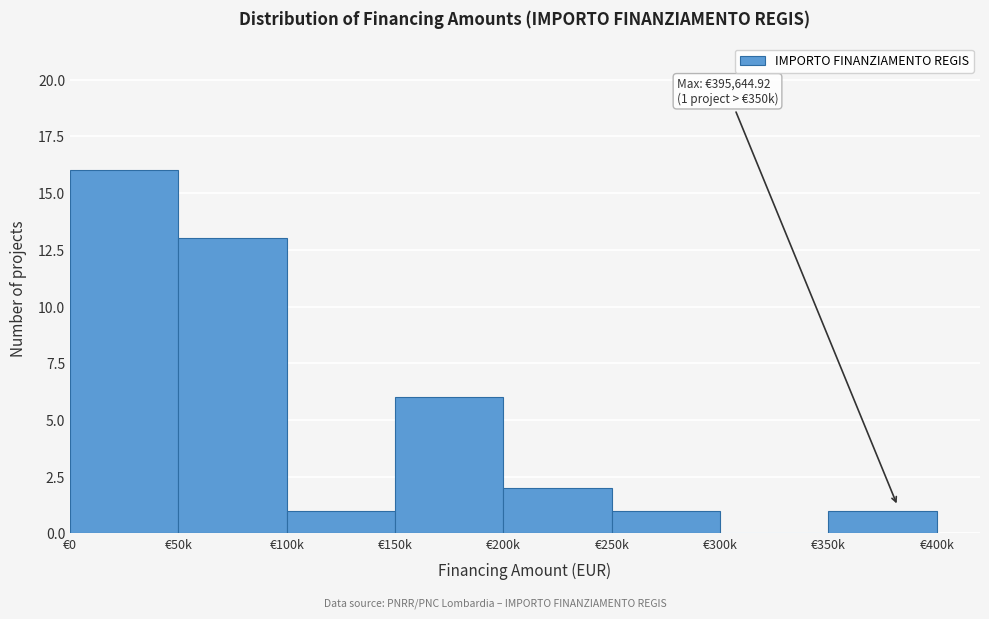

Reading left to right, extract all data points from this chart.

€0=16	€50k=13	€100k=1	€150k=6	€200k=2	€250k=1	€300k=0	€350k=1